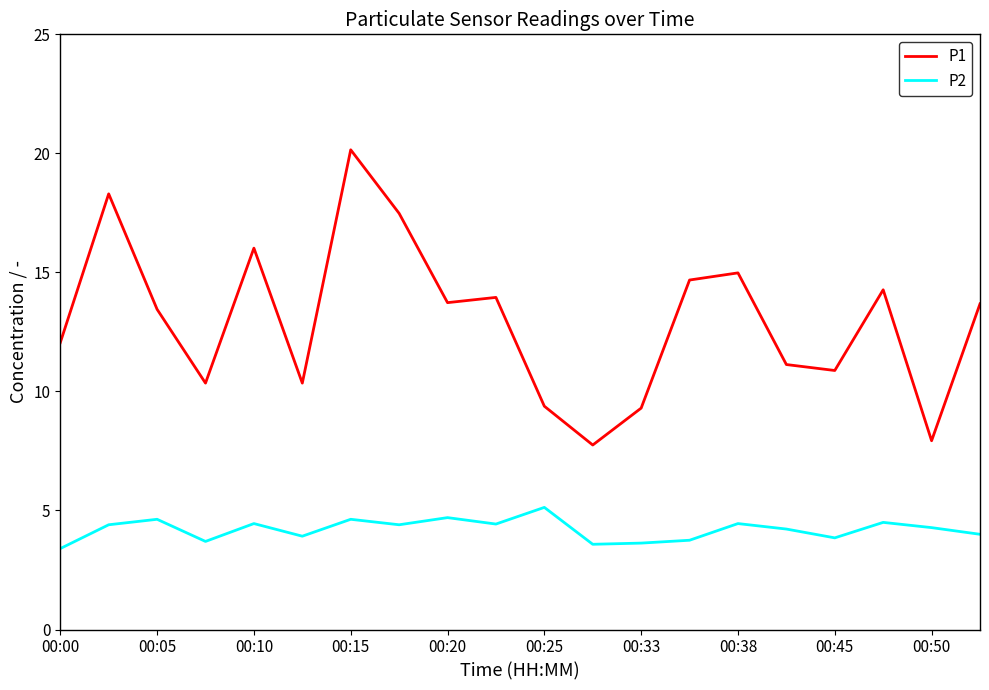

What is the maximum value for P2?

5.1